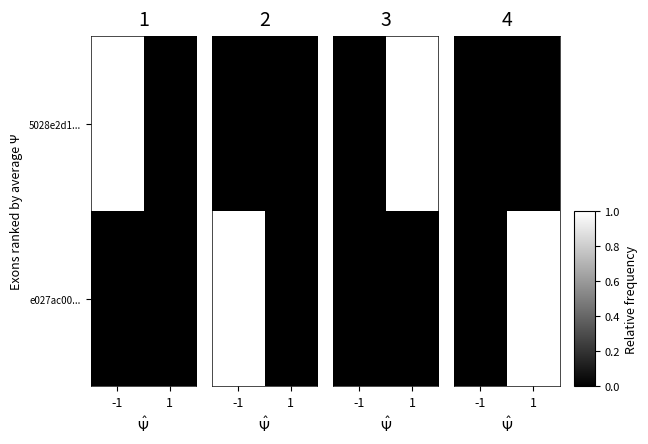

At -1, list the series in order from largest to smallest.

5028e2d1..., e027ac00...